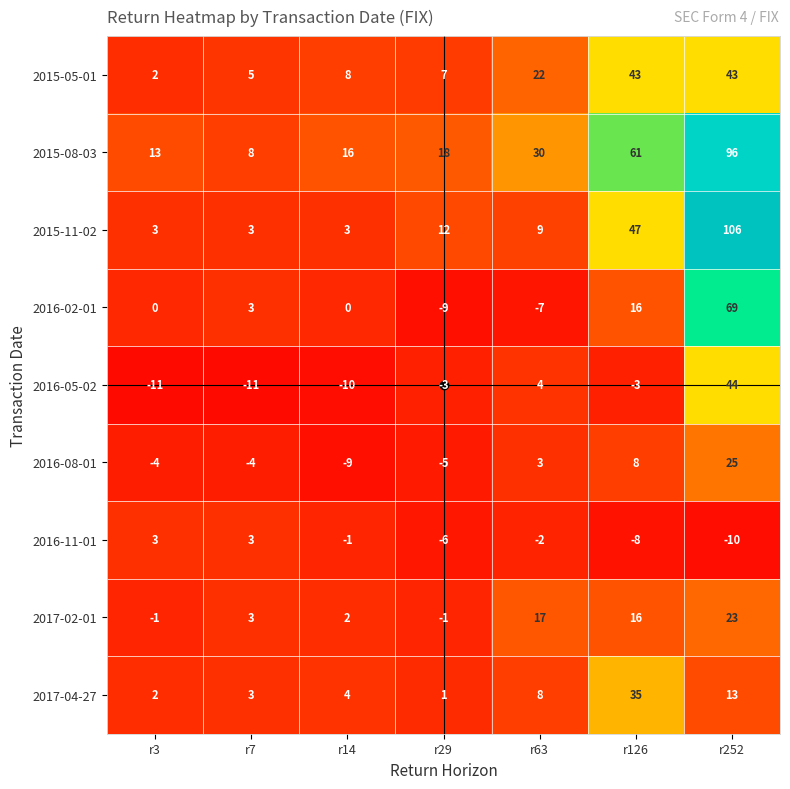

Which series has the largest range (max minus min)?

2015-11-02